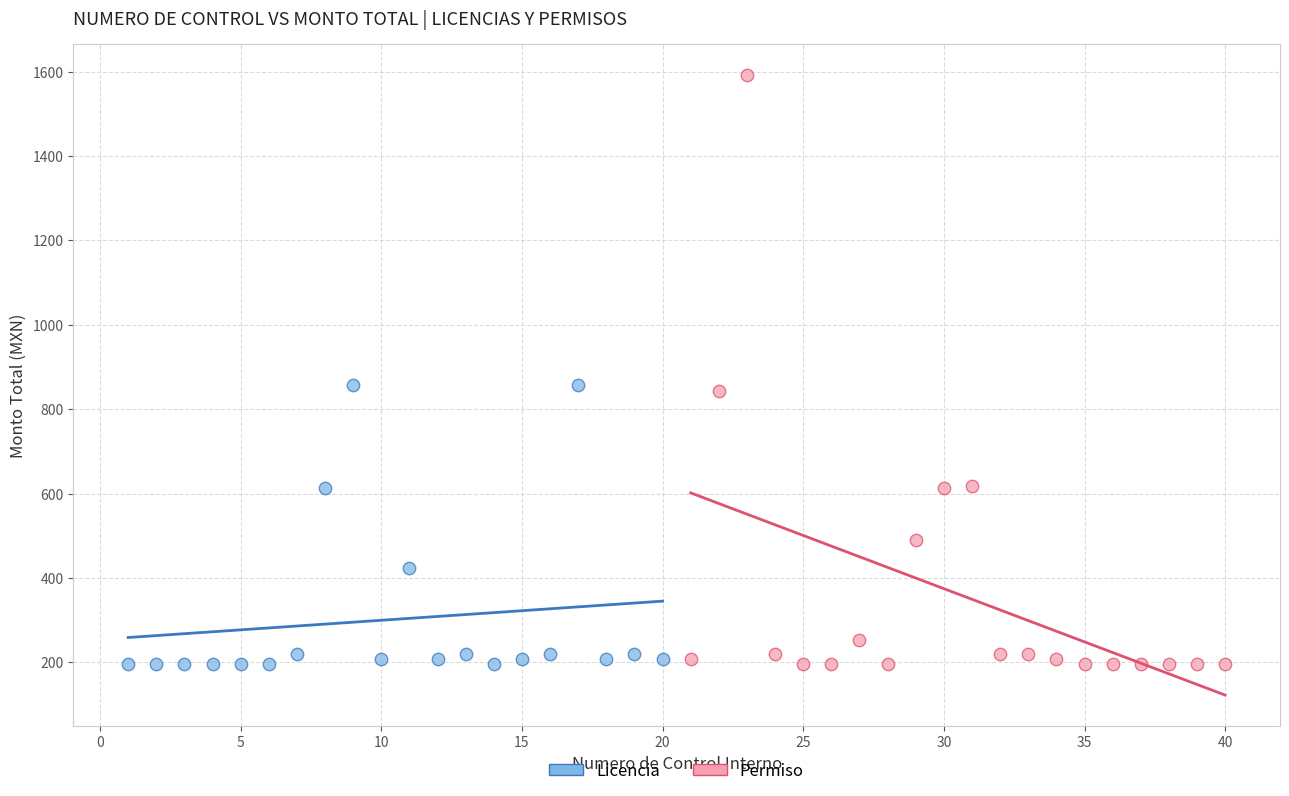

Which series has the largest Y range (max minus min)?

Permiso